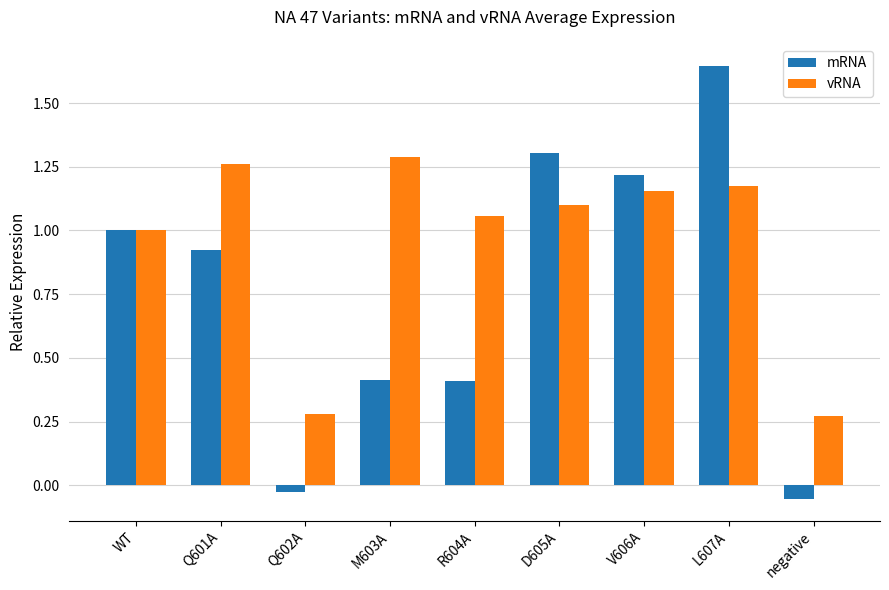

The mRNA series shows 0.4 at R604A. True or false?

True